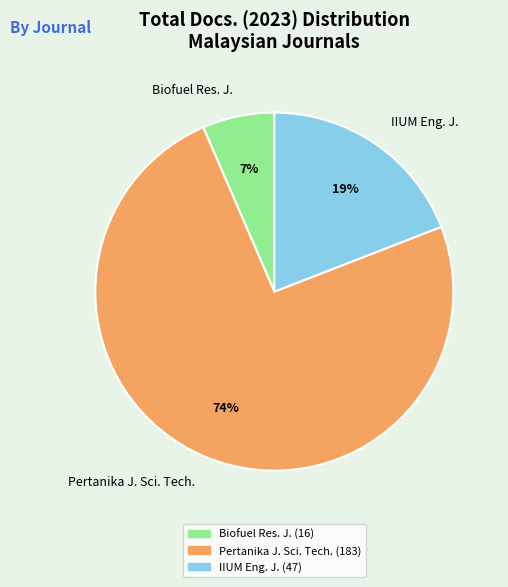

How many segments does this pie chart have?

3